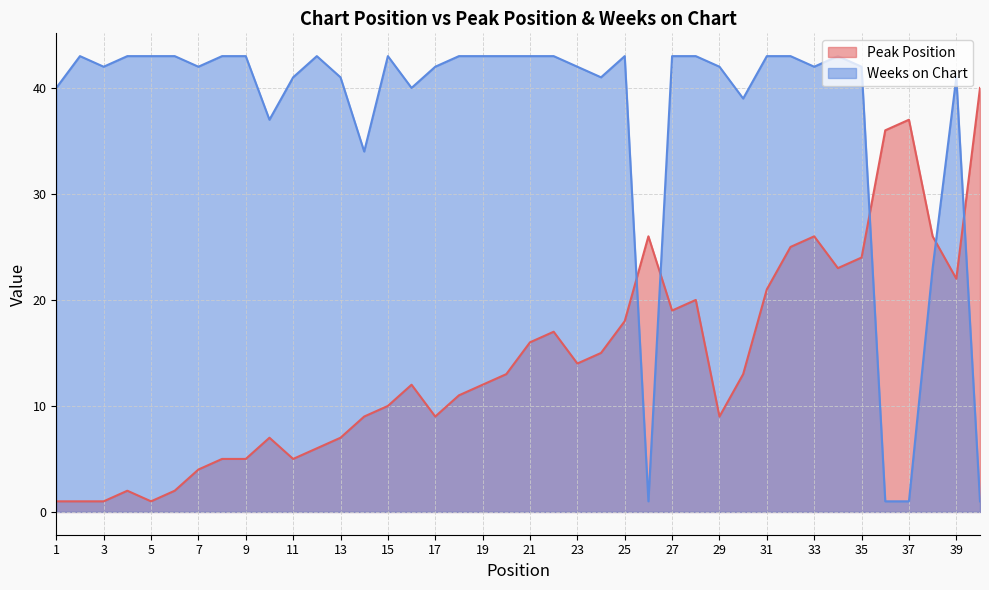

How many values in the Peak Position series exceed 13?

18